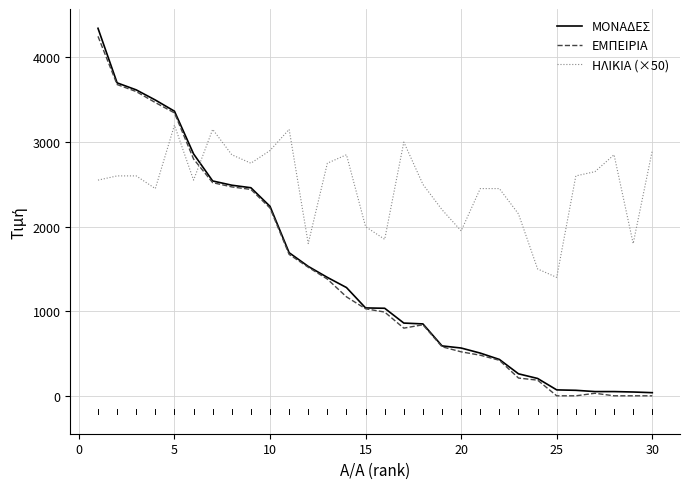

After their last crossing, which series has the higher values: ΗΛΙΚΙΑ (×50) or ΜΟΝΑΔΕΣ?

ΗΛΙΚΙΑ (×50)